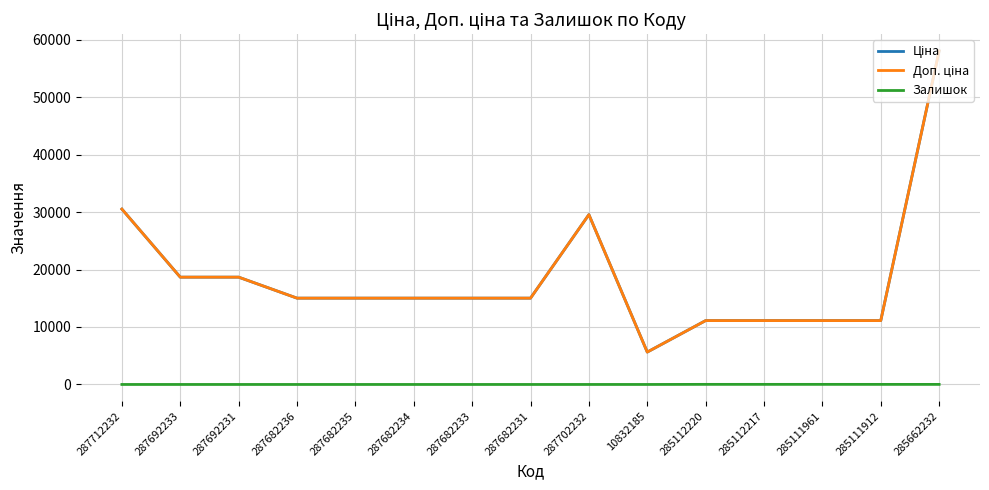

True or false: Ціна and Доп. ціна intersect in this chart.

False